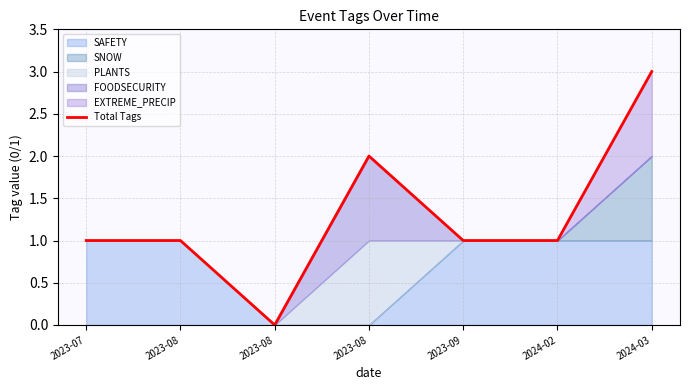

The chart shows a value of -2 at 2023-08. True or false?

False